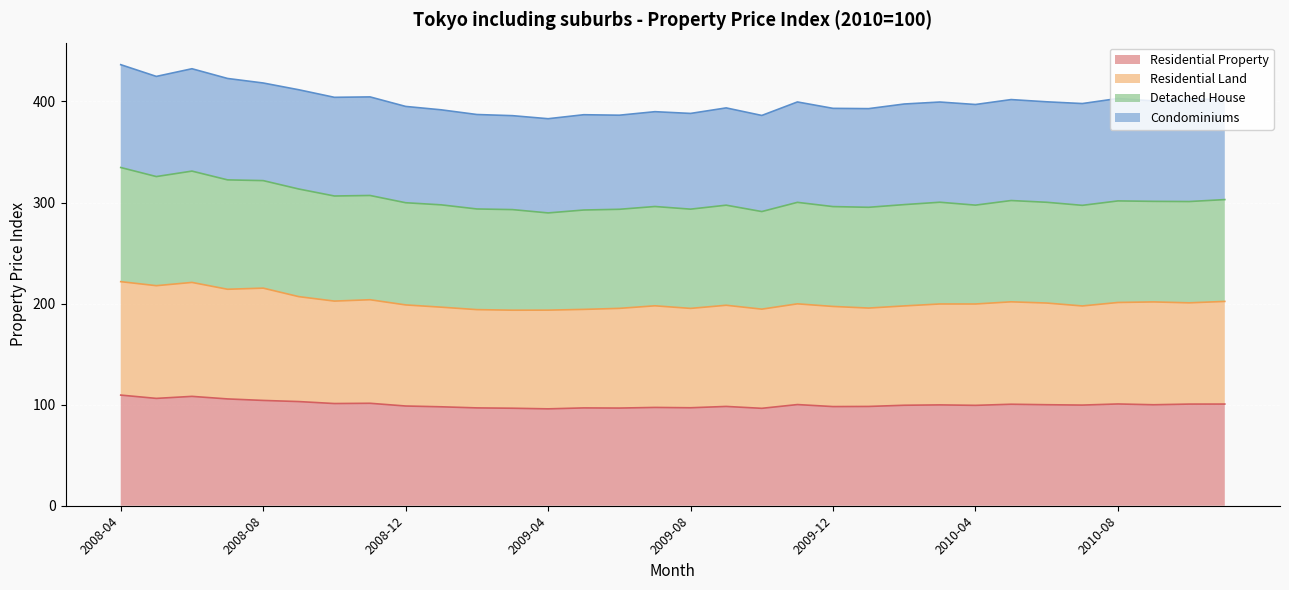

Which has a higher value, 2010-11 or 2008-06?

2008-06